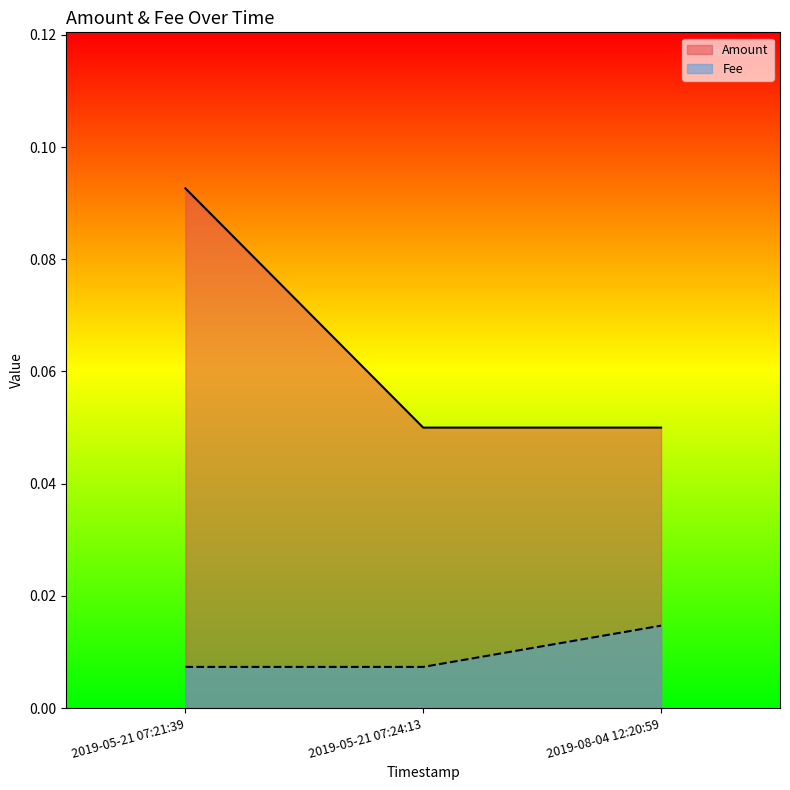

Between 2019-08-04 12:20:59 and 2019-05-21 07:24:13, which is larger?

2019-08-04 12:20:59